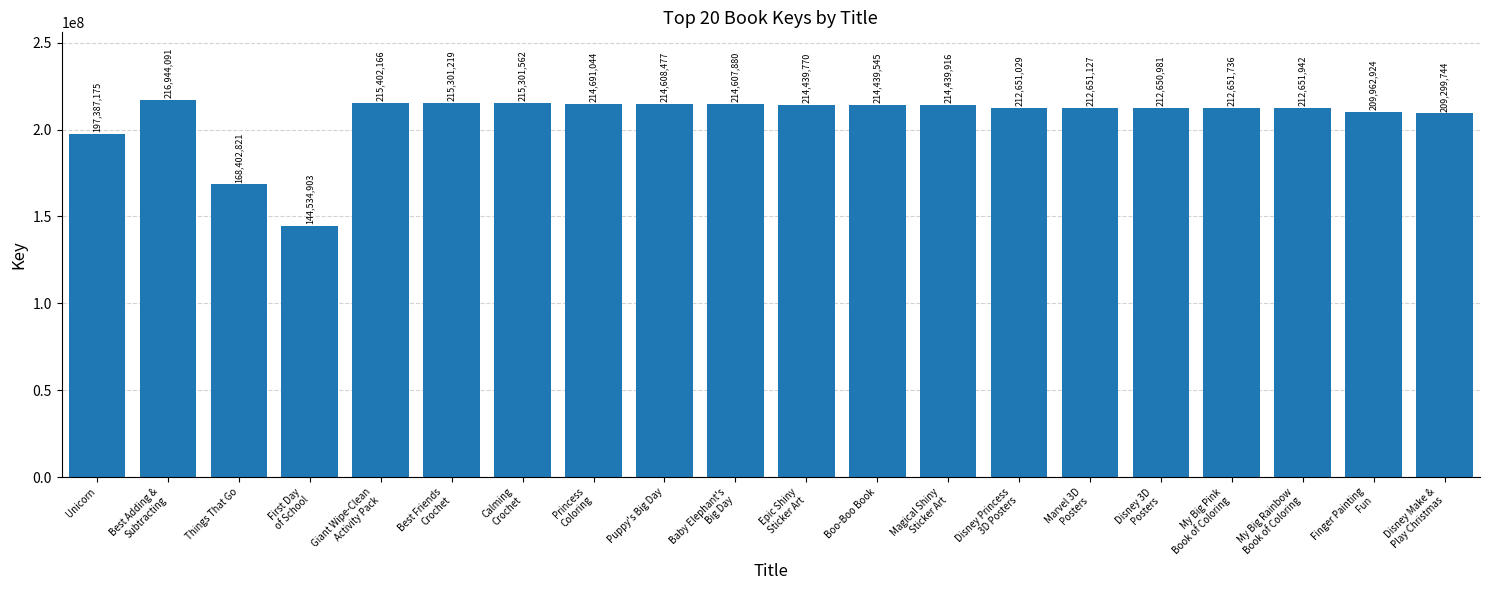

What is the change in value from Baby Elephant's
Big Day to Finger Painting
Fun?

-4644956